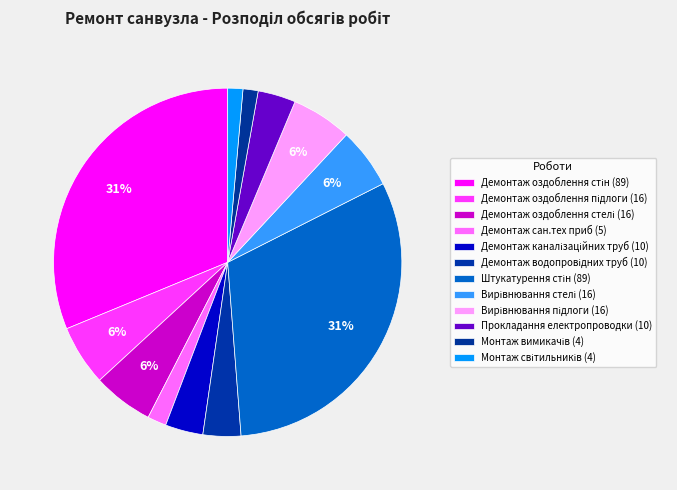

How many slices are in this pie chart?

12